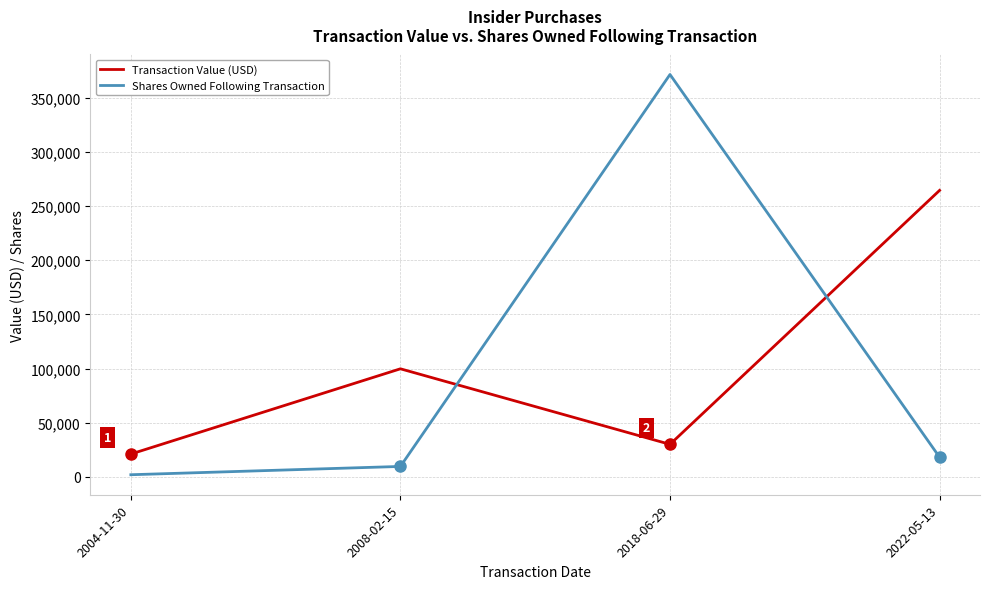

What is the difference between the maximum and minimum values in the Transaction Value (USD) series?

243340